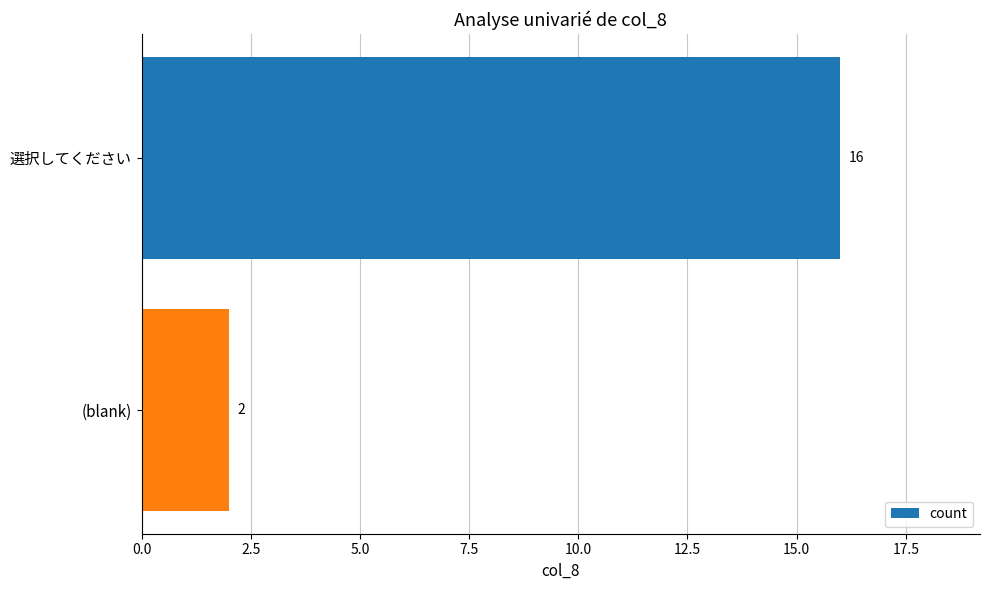

What is the label of the 1st bar from the top?

選択してください